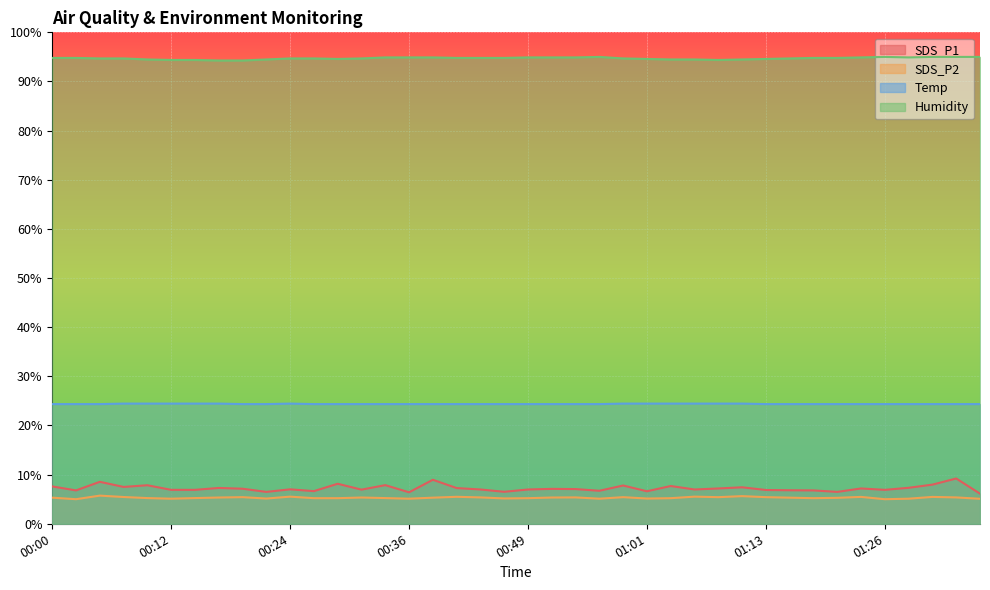

Reading right to left, what are all the values shown in this chart?

SDS_P1: 6.1	9.2	8.0	7.3	6.9	7.2	6.5	6.8	6.8	6.9	7.4	7.2	7.0	7.7	6.6	7.8	6.7	7.1	7.1	7.0	6.5	7.0	7.3	9.0	6.4	7.9	6.9	8.1	6.6	7.0	6.5	7.1	7.3	6.9	6.9	7.8	7.5	8.5	6.8	7.6
SDS_P2: 5.1	5.4	5.5	5.1	5.0	5.5	5.3	5.2	5.3	5.4	5.6	5.4	5.5	5.2	5.1	5.4	5.1	5.4	5.3	5.2	5.2	5.4	5.5	5.3	5.1	5.2	5.3	5.2	5.2	5.5	5.1	5.4	5.3	5.2	5.1	5.2	5.4	5.7	5.0	5.3
Temp: 24.4	24.4	24.4	24.4	24.4	24.4	24.4	24.4	24.4	24.4	24.5	24.5	24.5	24.5	24.5	24.5	24.4	24.4	24.4	24.4	24.4	24.4	24.4	24.4	24.4	24.4	24.4	24.4	24.4	24.5	24.4	24.4	24.5	24.5	24.5	24.5	24.5	24.4	24.4	24.4
Humidity: 95.0	95.0	95.0	94.9	95.0	94.9	94.8	94.8	94.7	94.6	94.5	94.4	94.5	94.5	94.6	94.7	95.0	94.9	94.9	94.9	94.8	94.8	94.8	94.9	94.9	94.9	94.7	94.6	94.7	94.7	94.5	94.3	94.3	94.4	94.4	94.5	94.7	94.7	94.8	94.8